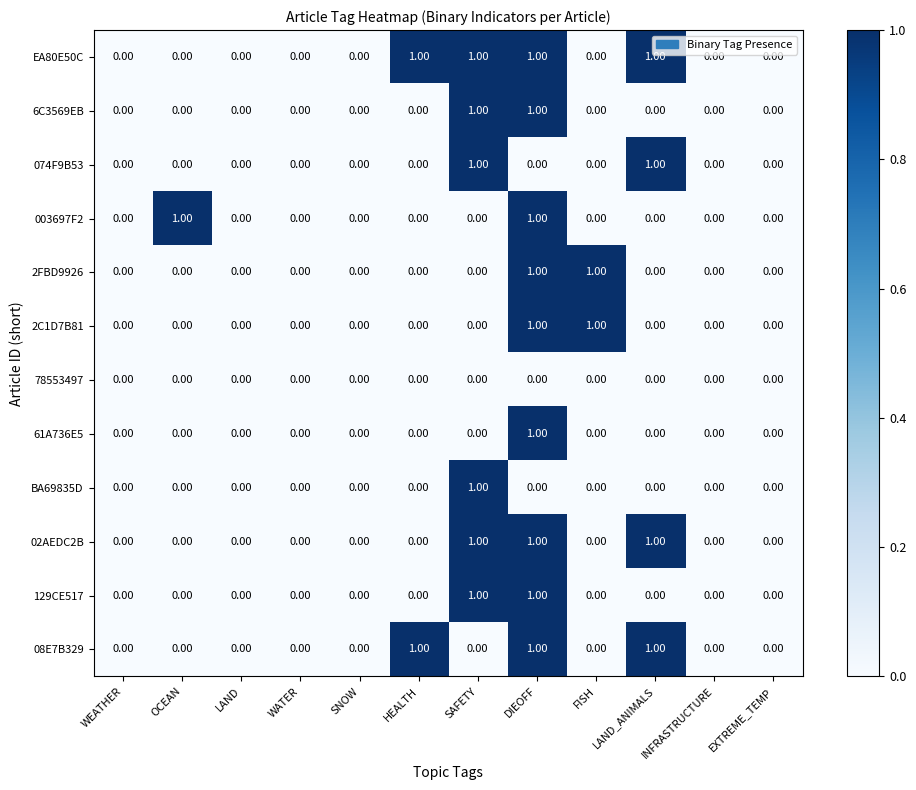

Which series has the largest total across all categories?

EA80E50C